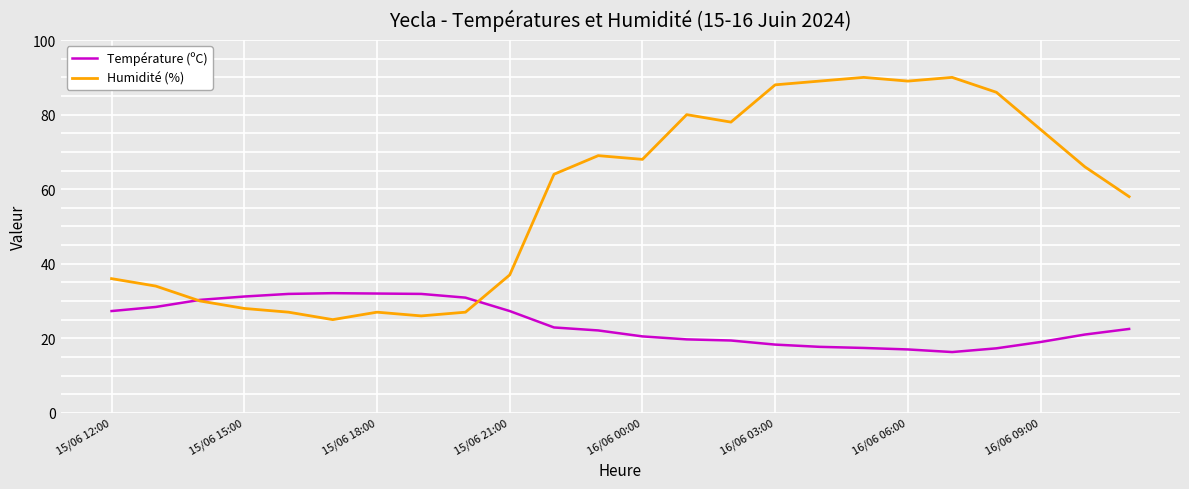

Which series has the largest total across all categories?

Humidité (%)